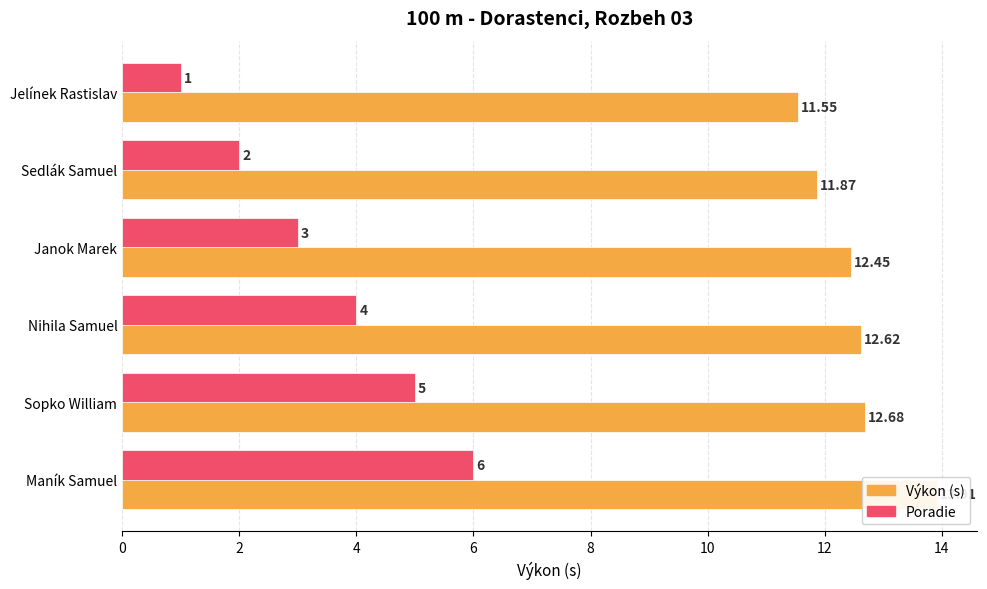

What is the value of the Výkon (s) bar at the 1st from the left?

11.6